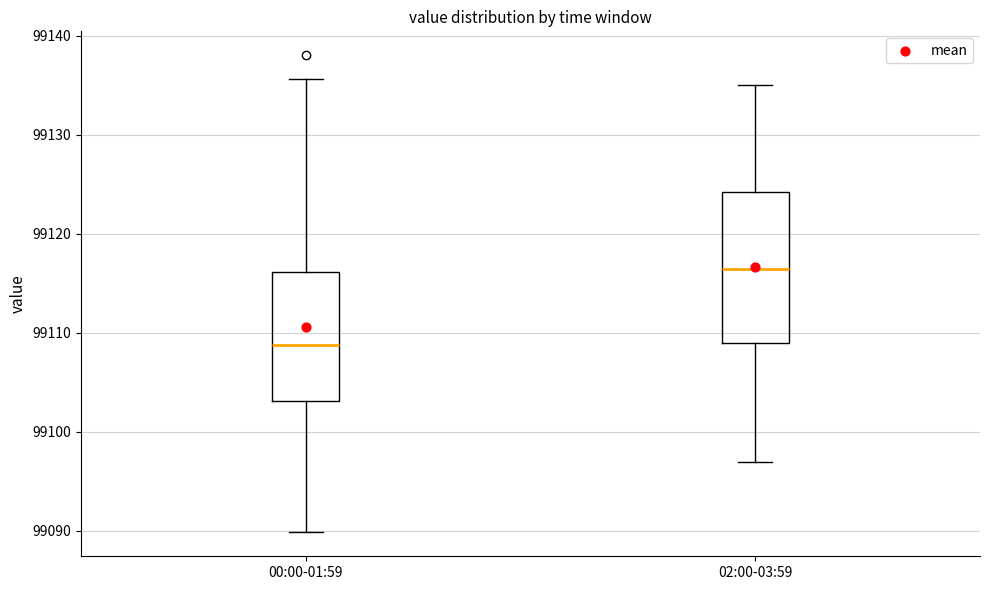

Reading left to right, transcribe this box plot: for each box, give where its median line is, the range the box spans, and where its two whiskers end, as read against the y-axis. The values are not printed on the chart, so give them approximately, as read against the axis.

00:00-01:59: median 99109, box 99103 to 99116, whiskers 99090 to 99136
02:00-03:59: median 99117, box 99109 to 99124, whiskers 99097 to 99135